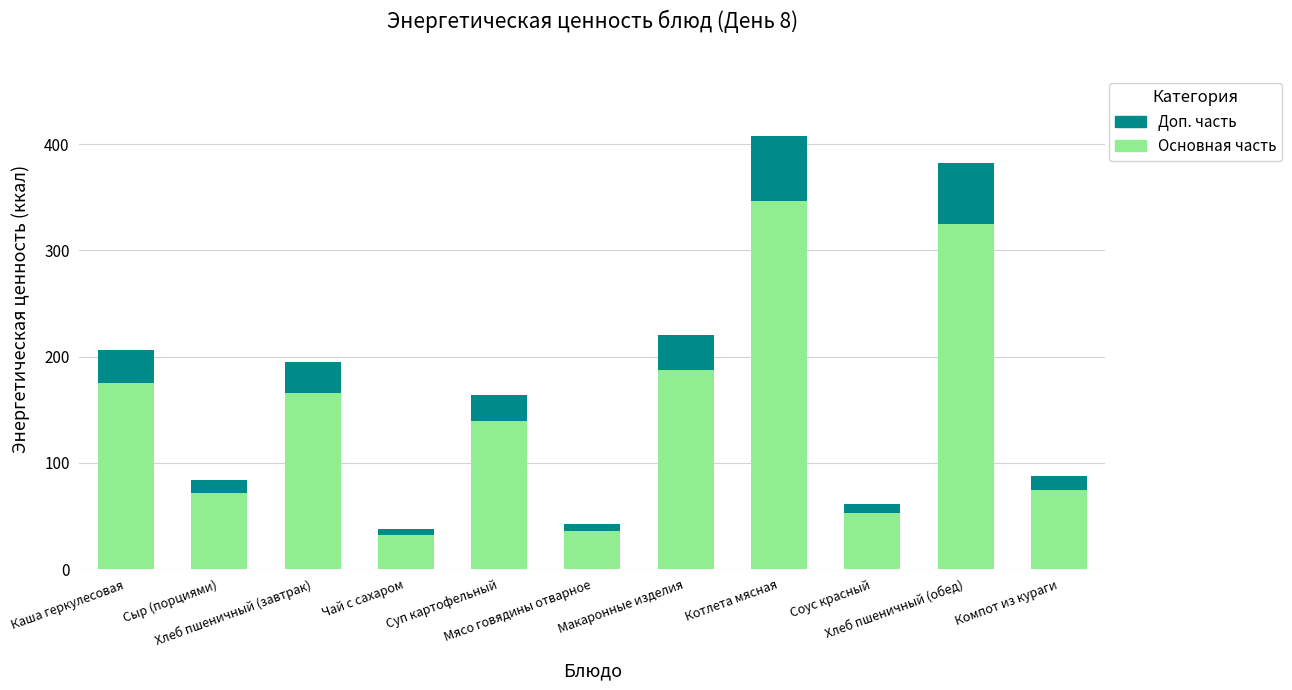

What is the difference between the second highest and minimum values in the Основная часть series?

292.6